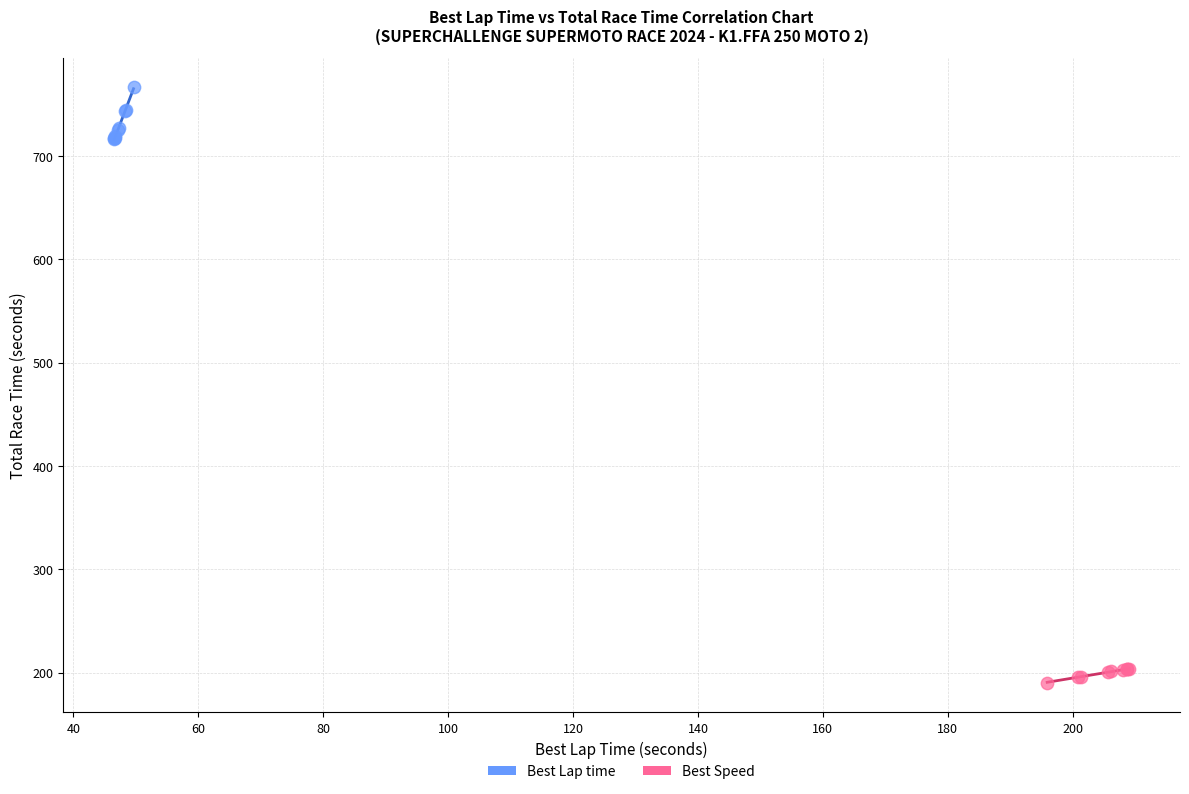

What are all the series names shown in the legend?

Best Lap time, Best Speed